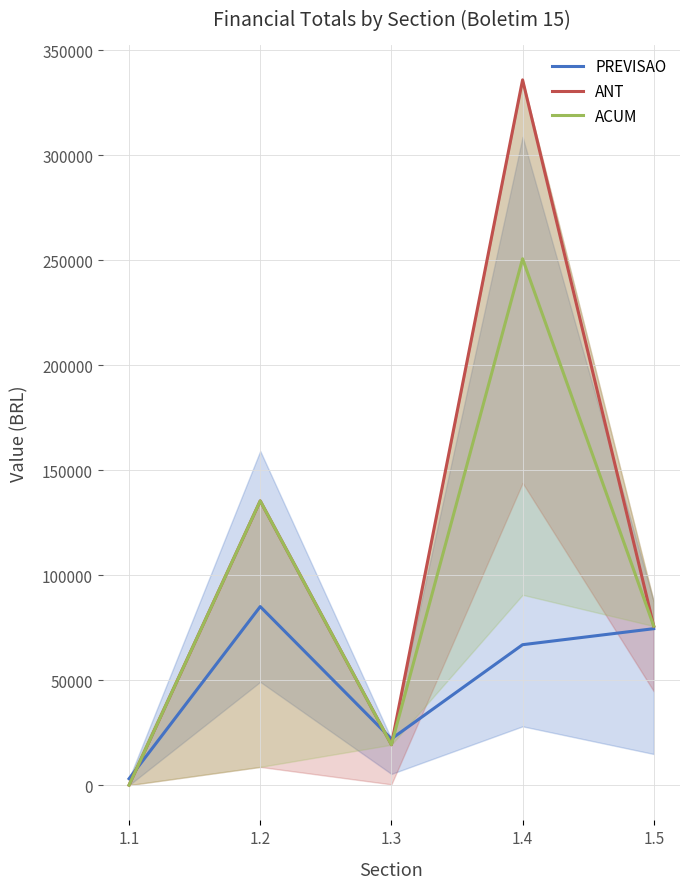

Reading left to right, extract all data points from this chart.

PREVISAO: 3049.9	85025.7	22021.2	66876.4	74506.3
ANT: 0.0	135368.4	19240.0	335871.4	75729.2
ACUM: 0.0	135368.5	19240.0	250675.1	75729.2